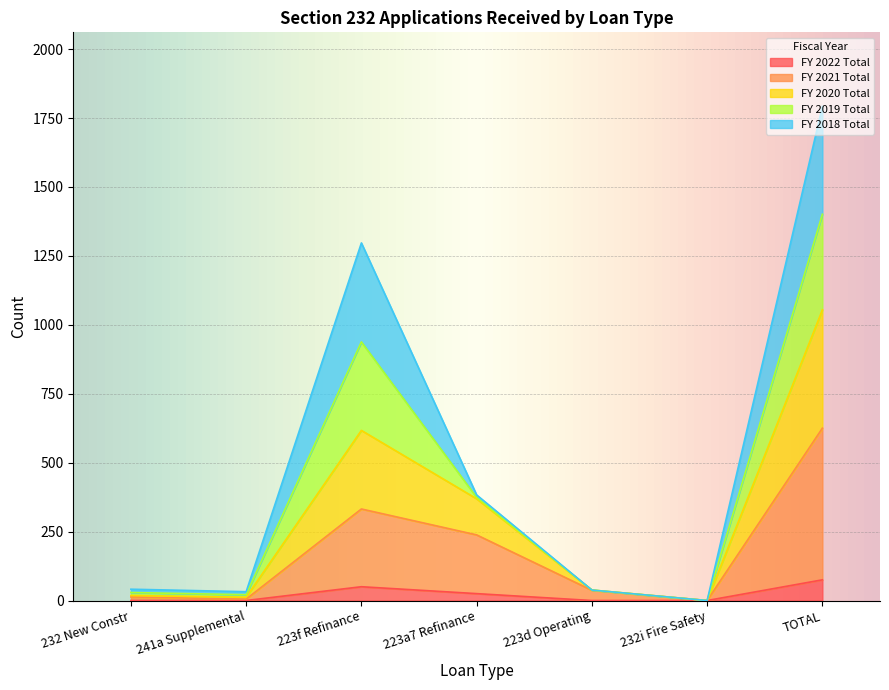

What is the highest value of the FY 2022 Total series?

75